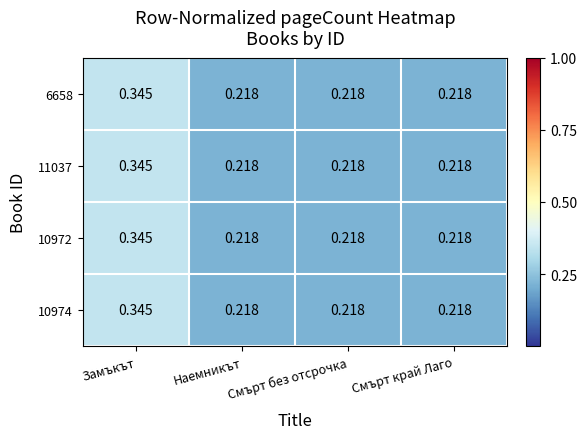

At which category is the sum across all series the highest?

Замъкът